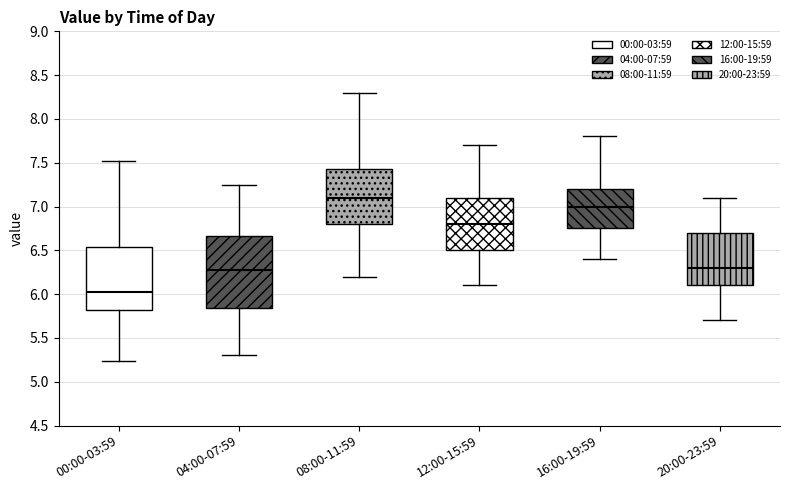

Where is the lower edge of the box for 08:00-11:59 on the y-axis? The values are not printed on the chart, so give them approximately, as read against the axis.

6.80